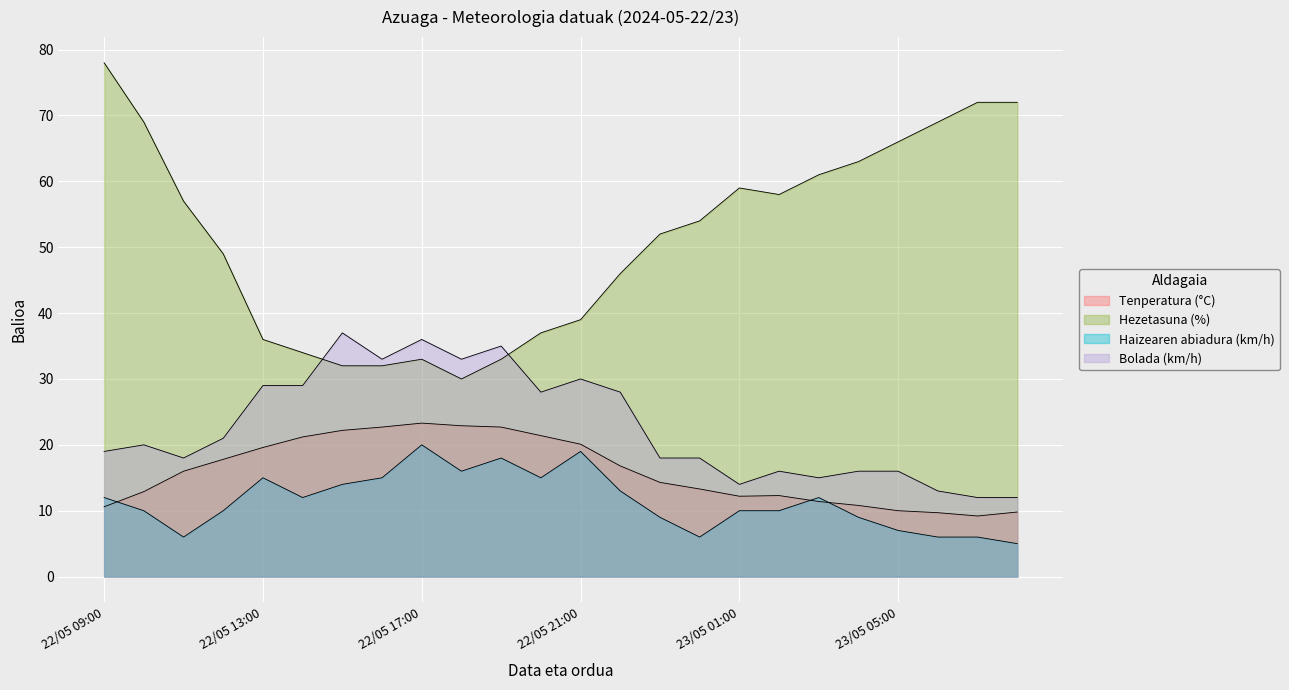

Is the value of Haizearen abiadura (km/h) at 22/05 18:00 greater than the value of Hezetasuna (%) at 22/05 17:00?

No